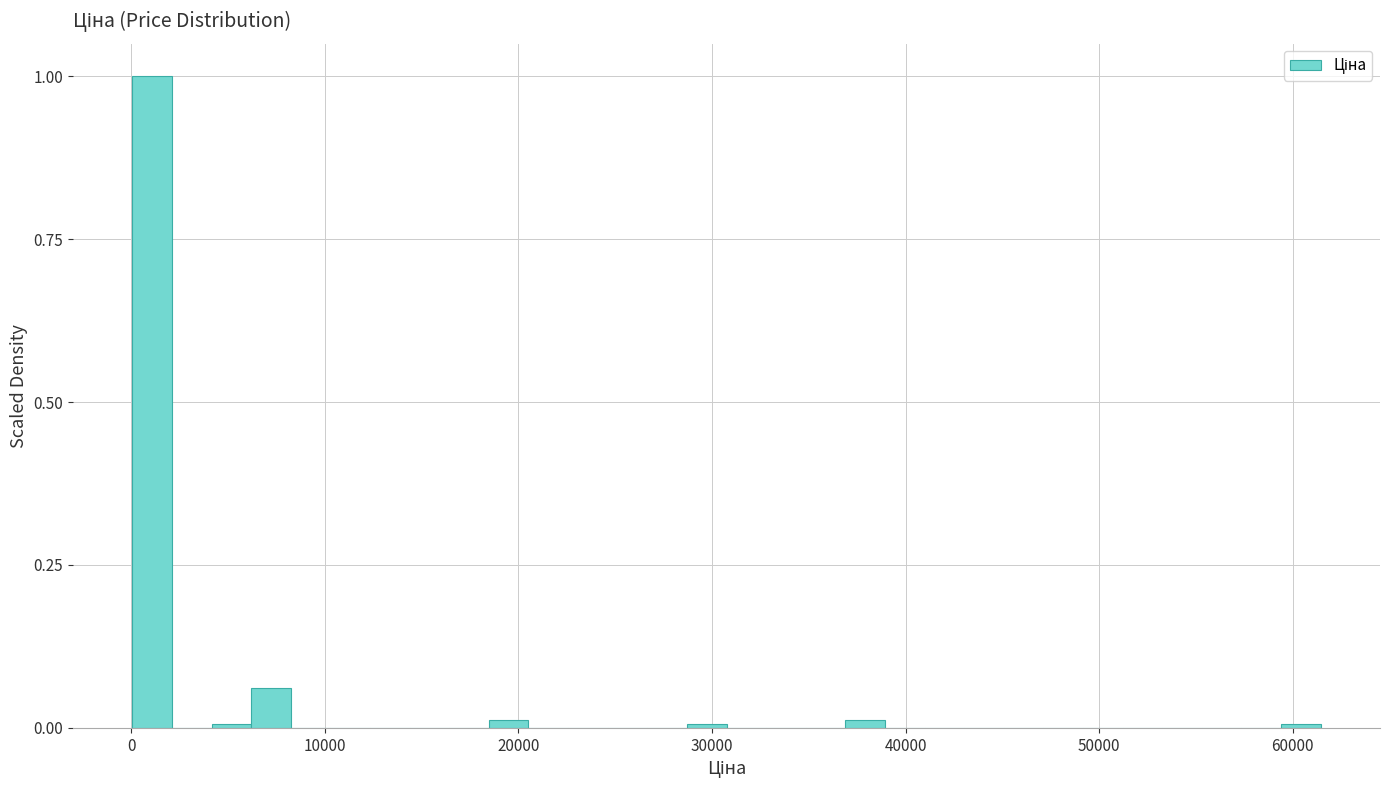

Read against the x-axis, roughly where is the centre of the tallest bar?

1000